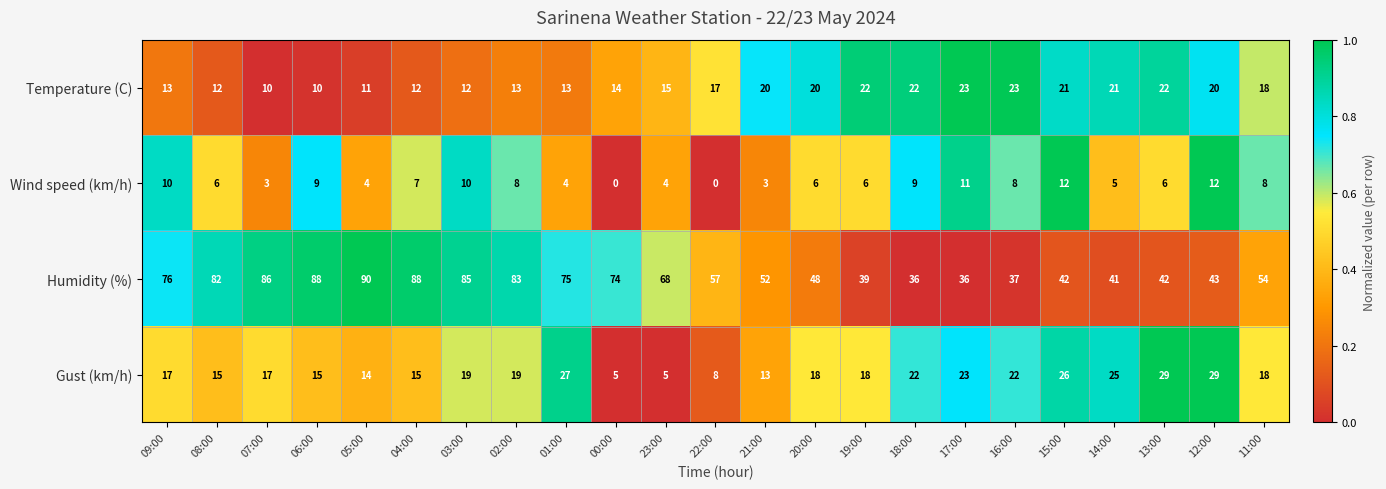

What is the difference between the maximum and minimum values in the Wind speed (km/h) series?

12